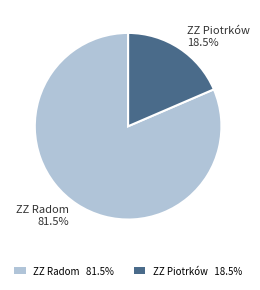

How many segments does this pie chart have?

2